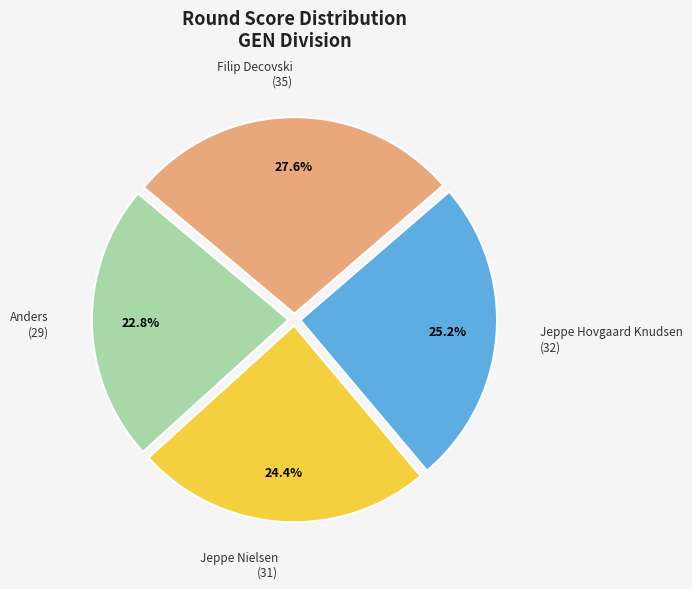

Is there any slice that represents more than half of the pie?

No